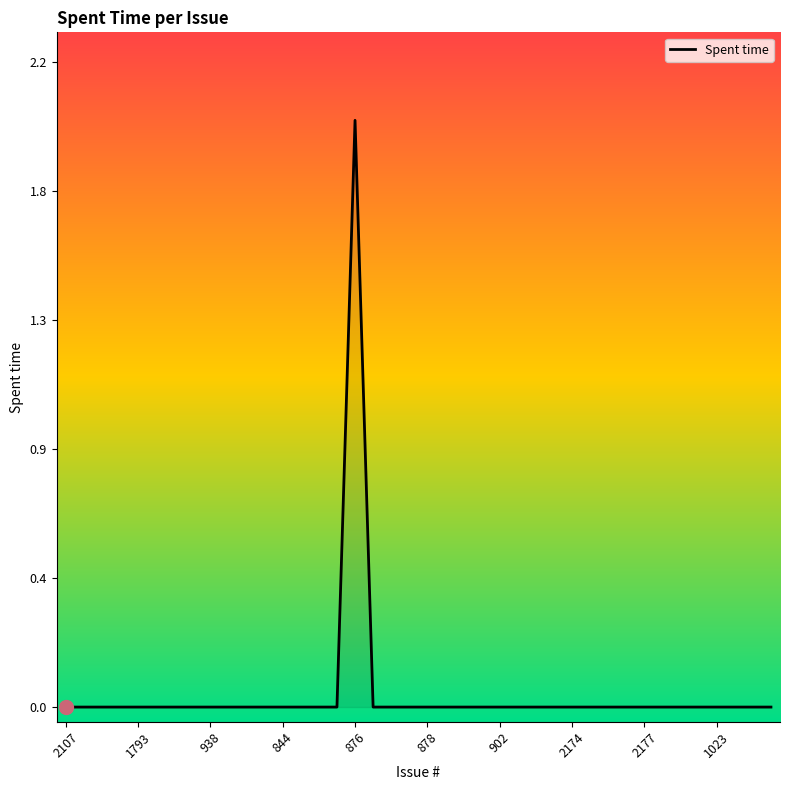

What is the sum of all values?

2